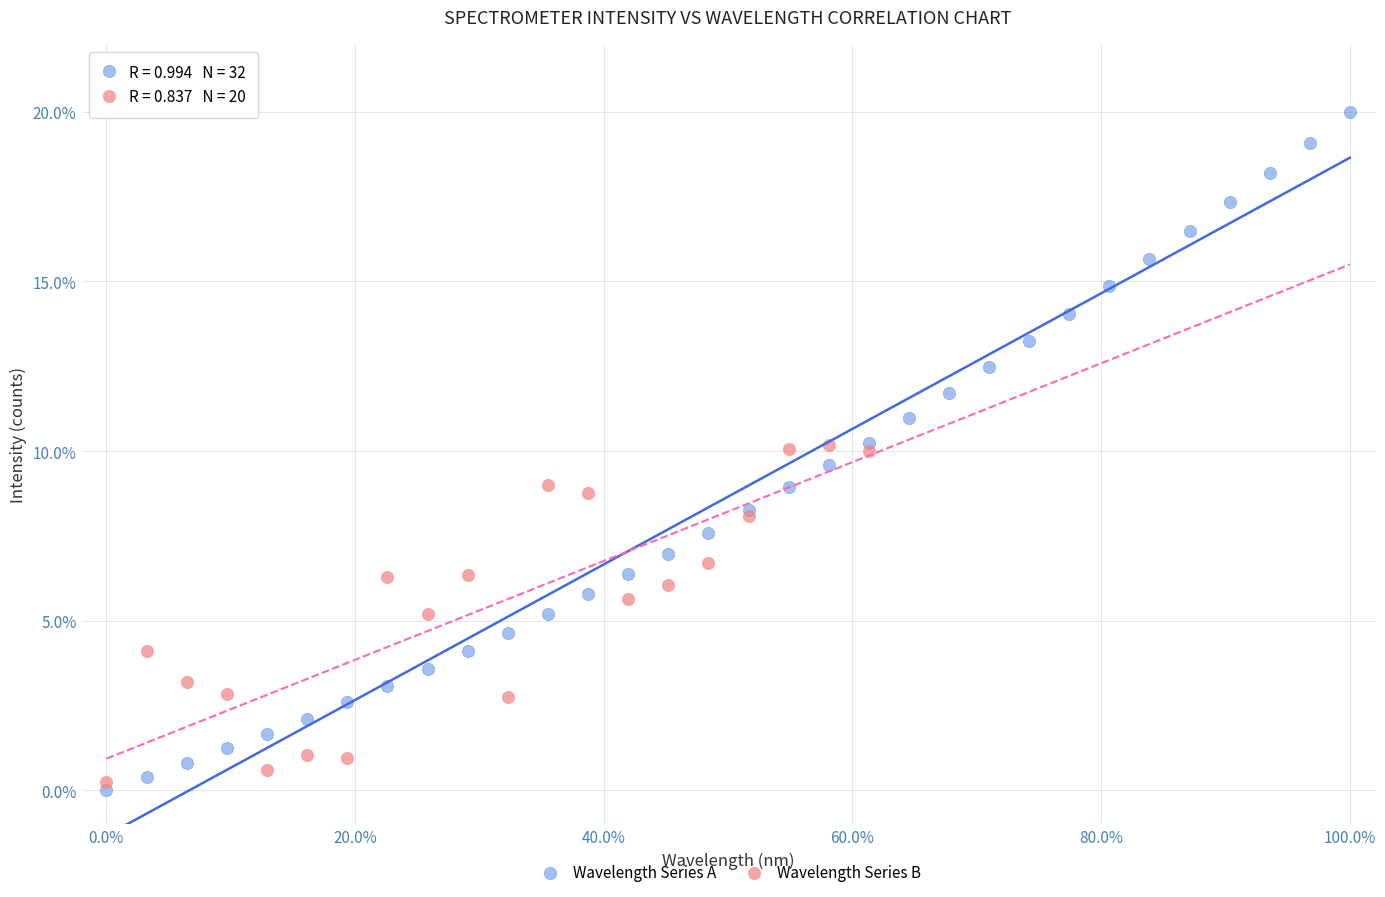

Which series contains the highest Y value?

Wavelength Series A